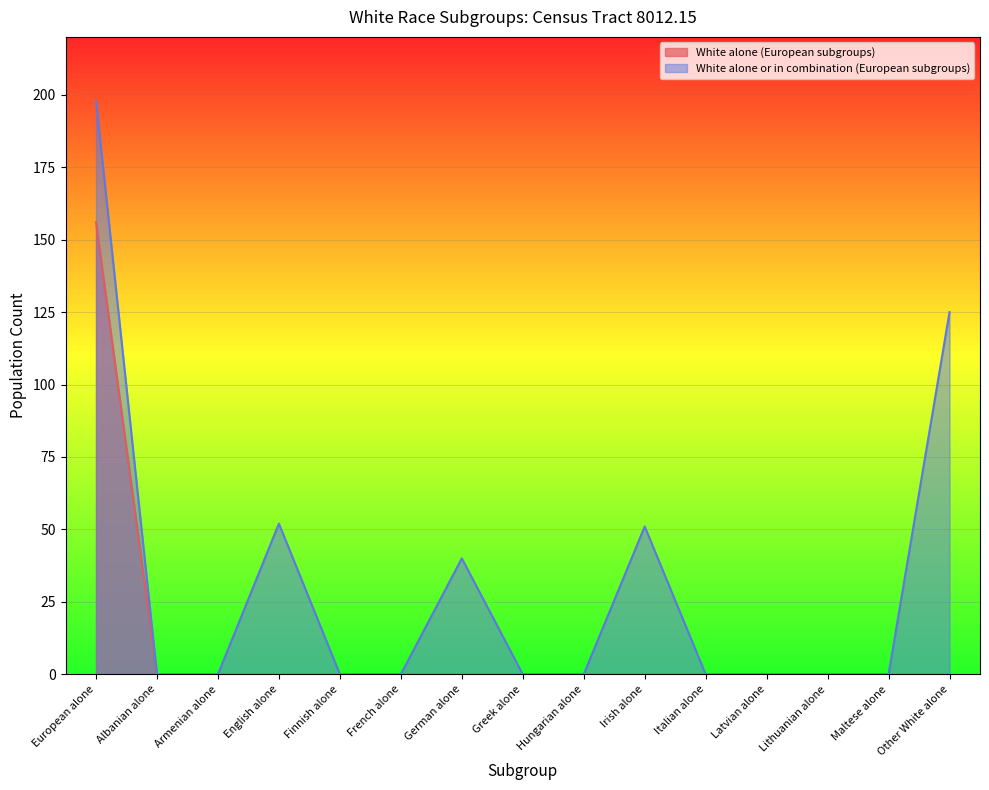

True or false: White alone or in combination (European subgroups) has more than 0 points higher than both neighbors.

True